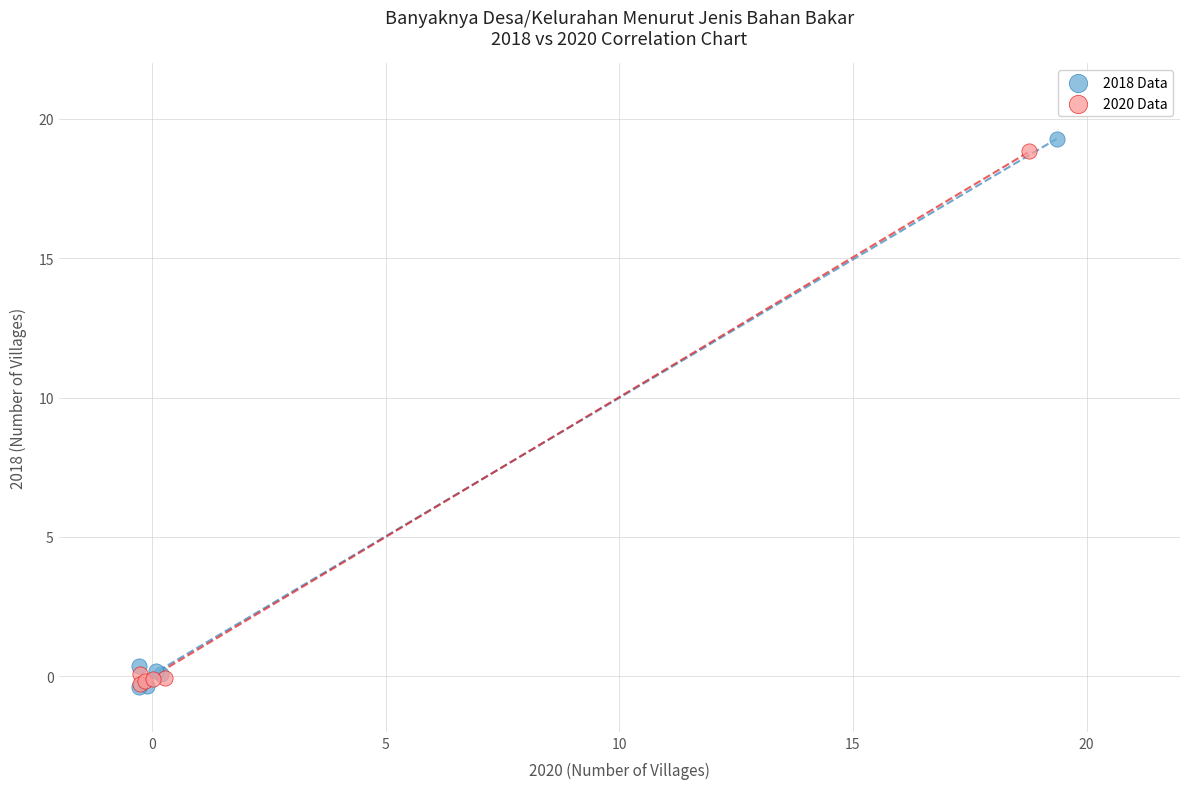

Which series has the largest Y range (max minus min)?

2018 Data